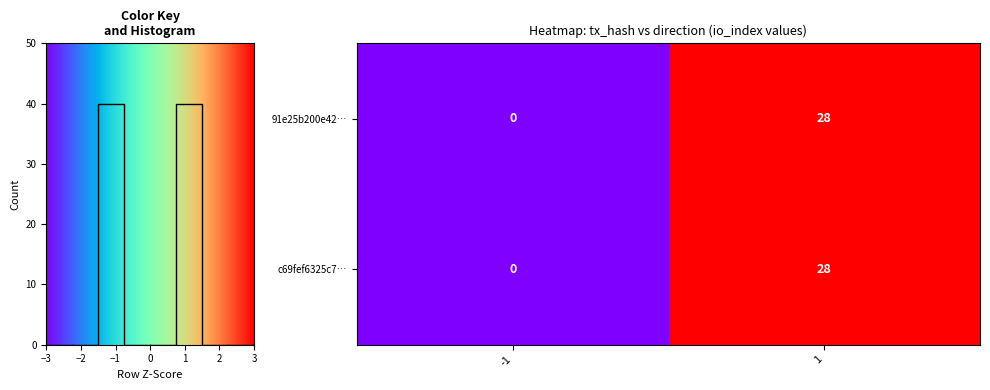

The 91e25b200e42… series shows 15 at -1. True or false?

False